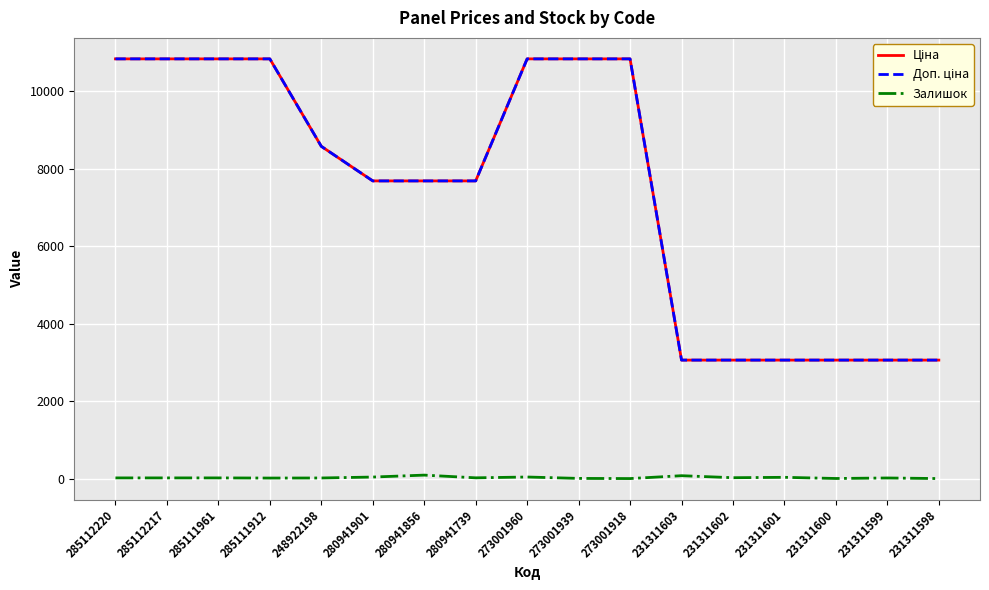

What is the maximum value shown in the chart?

10840.1